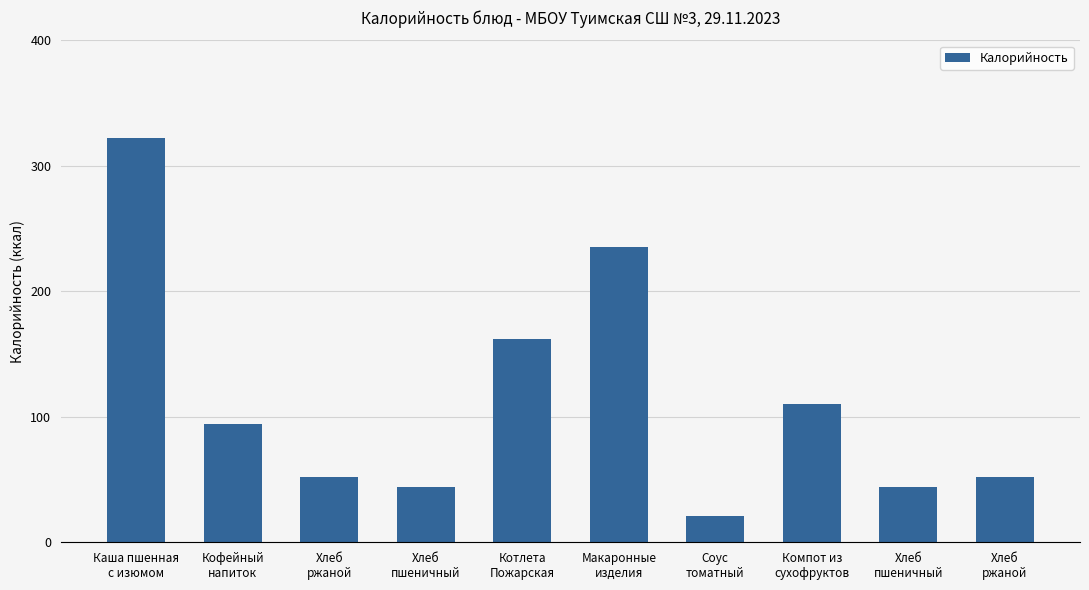

Read the value at Хлеб
ржаной.

52.0